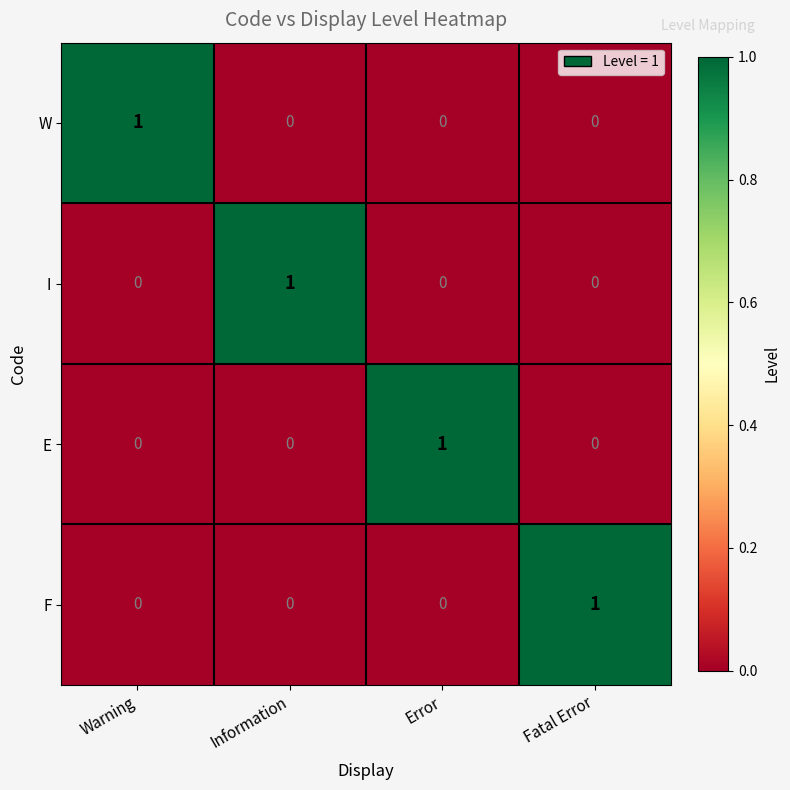

How many series are shown in this chart?

4